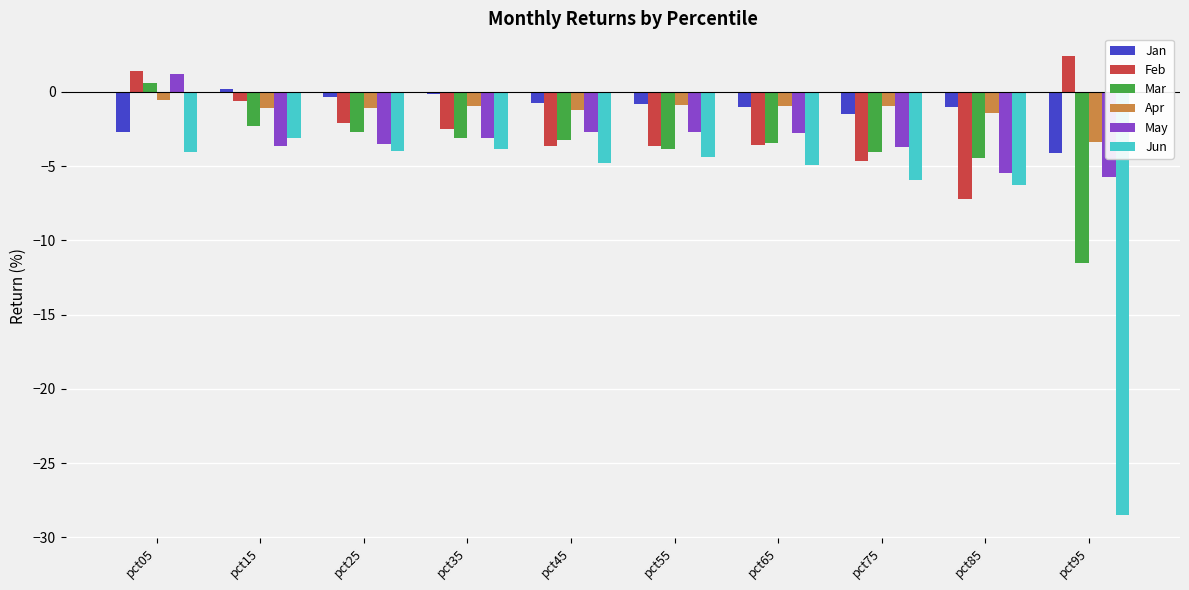

Which series changed the most between pct75 and pct95?

Jun